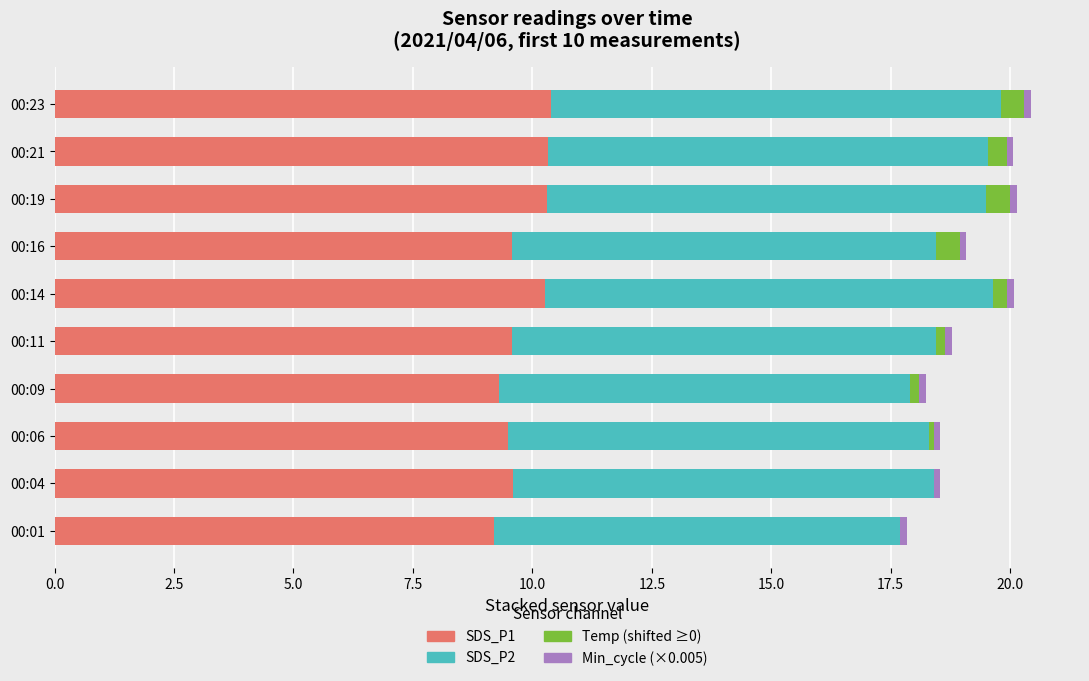

How many series are shown in this chart?

4